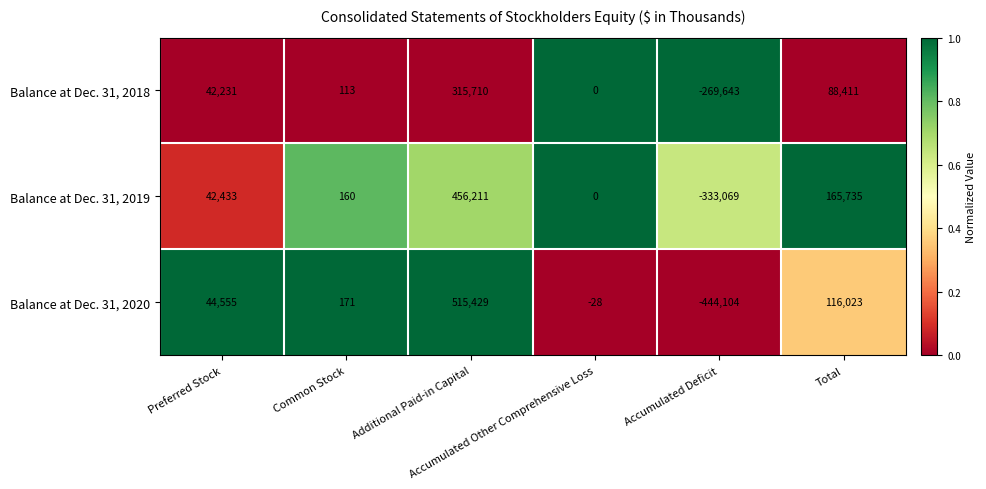

How many distinct data groups are displayed?

3